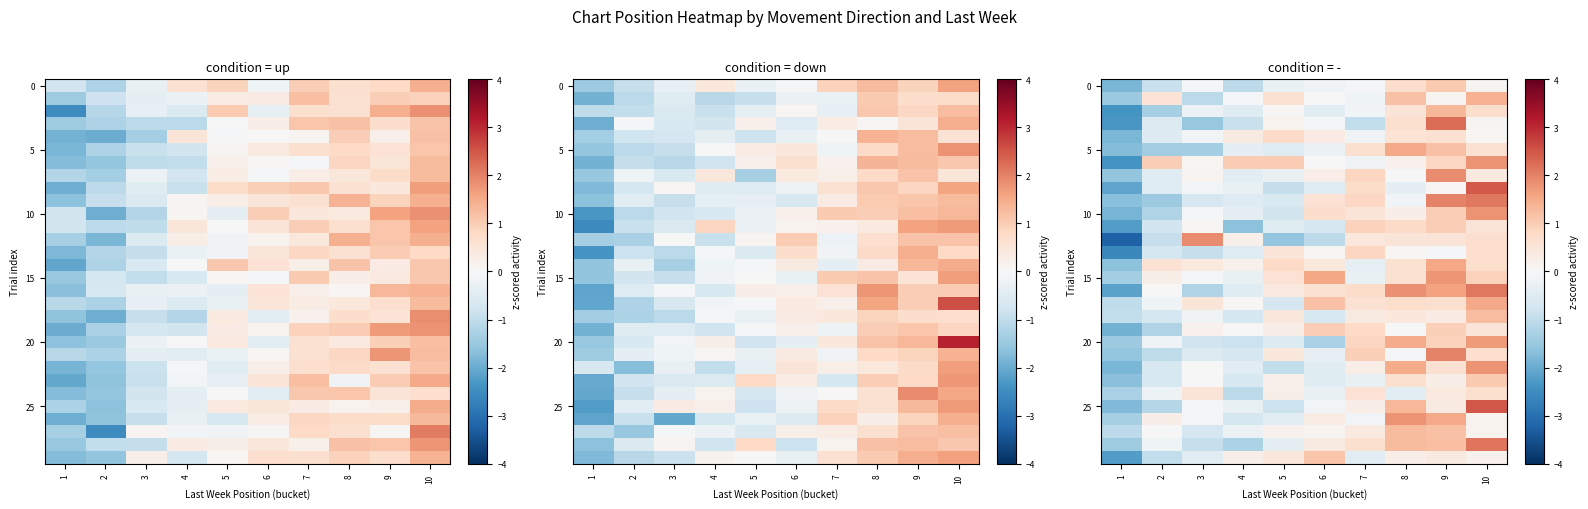

Which has a higher value, 7 or 1?

7